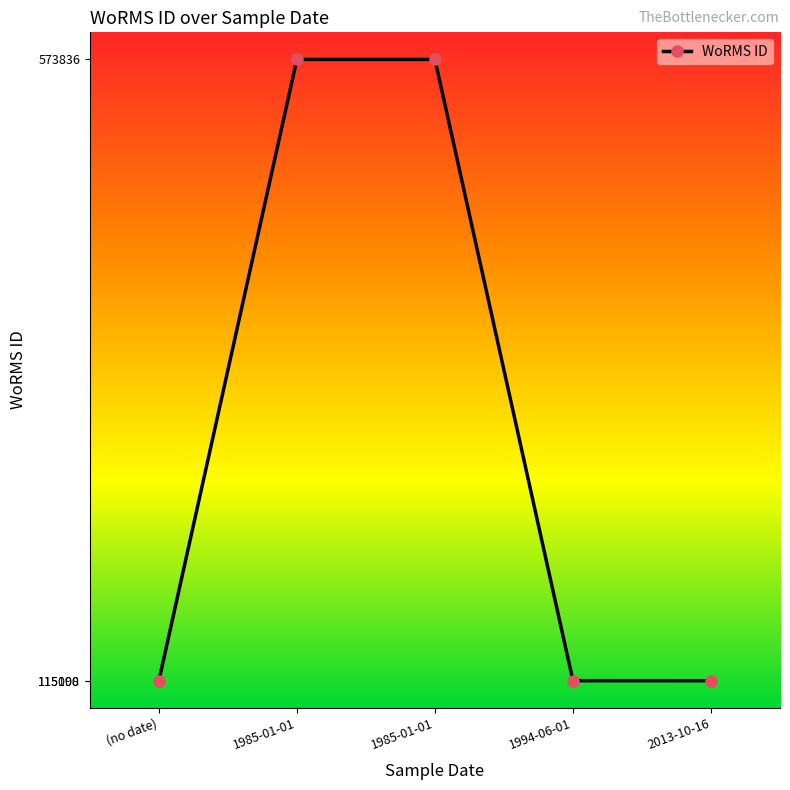

The chart shows a value of 115090 at 2013-10-16. True or false?

True